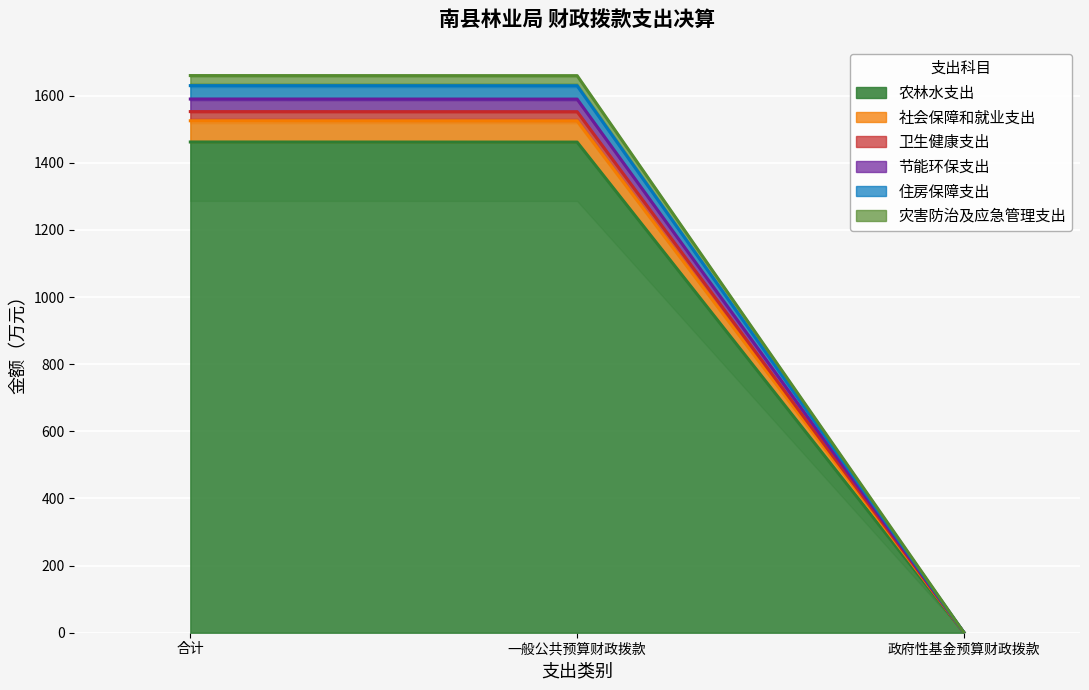

At which label does 农林水支出 reach its minimum?

政府性基金预算财政拨款